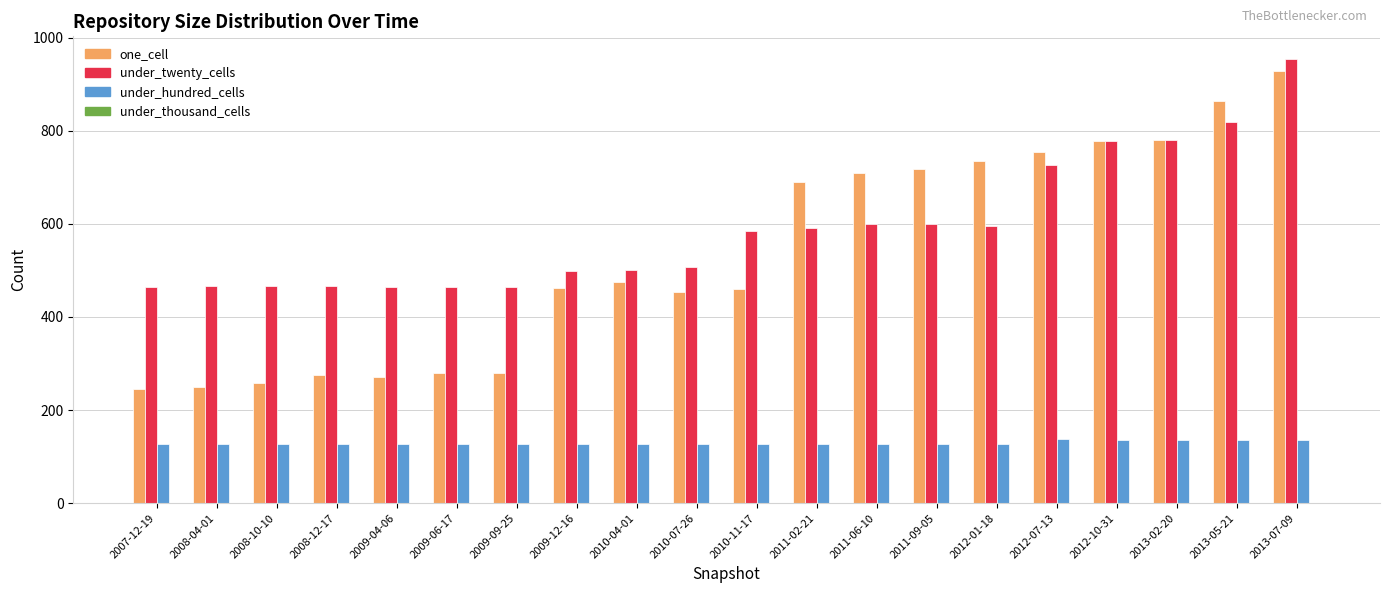

Rank the series at 2008-12-17 from highest to lowest value.

under_twenty_cells, one_cell, under_hundred_cells